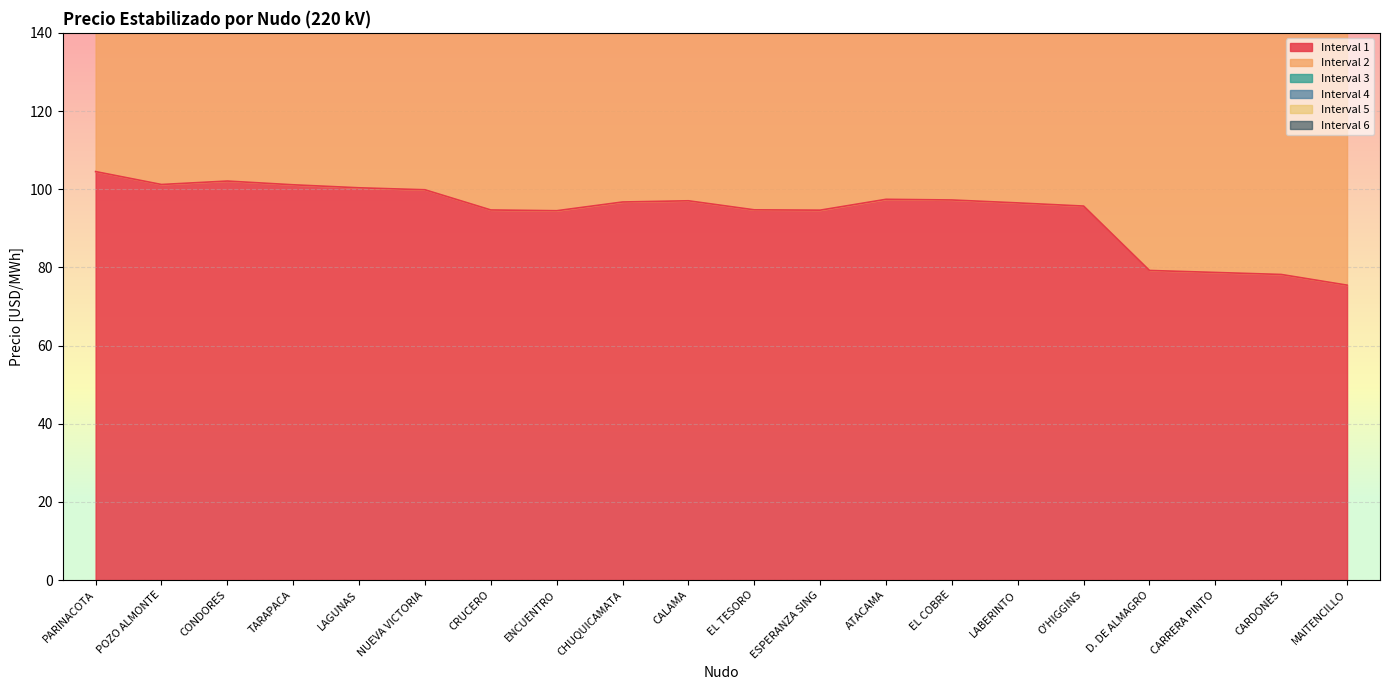

Which label corresponds to the largest value in the chart?

PARINACOTA